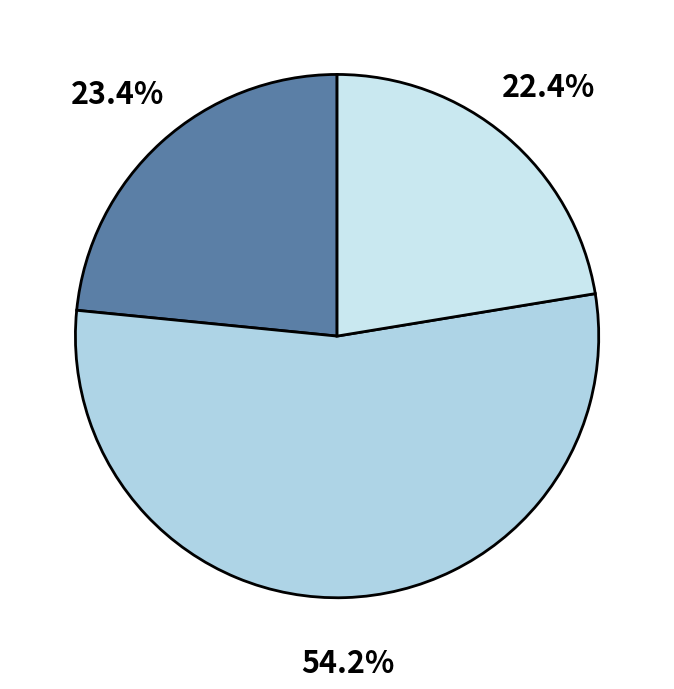

How many slices are in this pie chart?

3